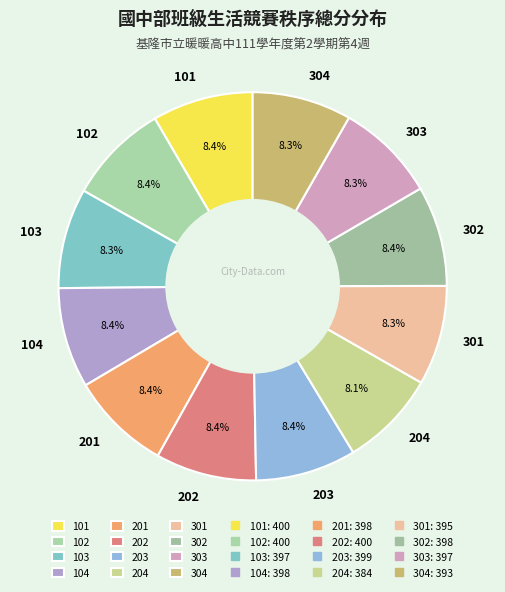

To the nearest percent, what is the combined percentage of 202 and 104?

17%